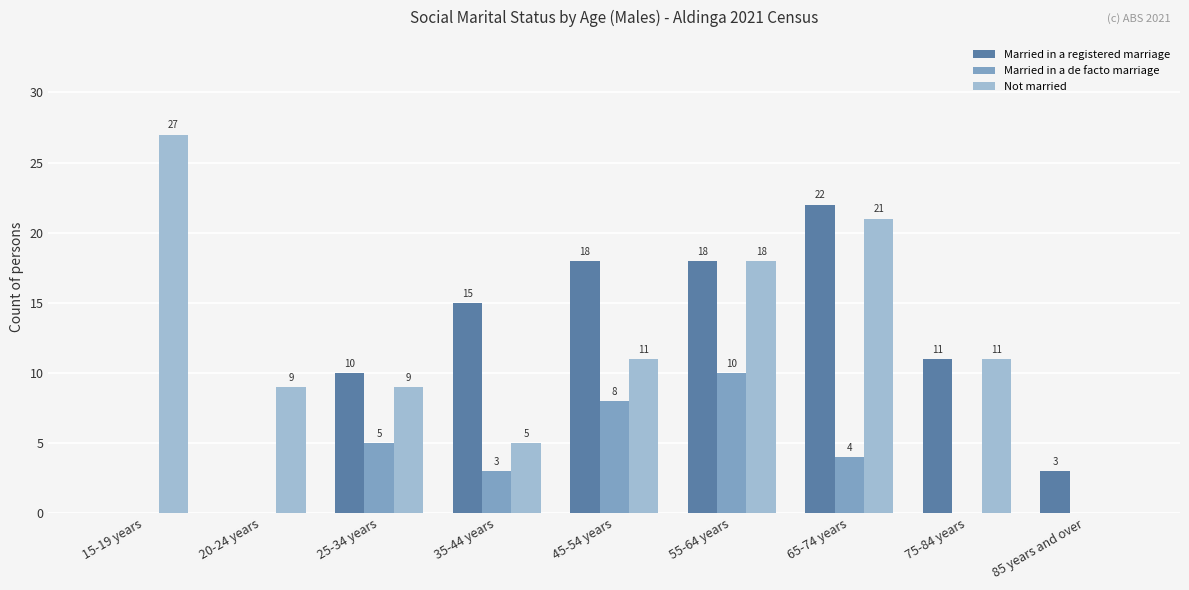

What is the greatest value displayed?

27